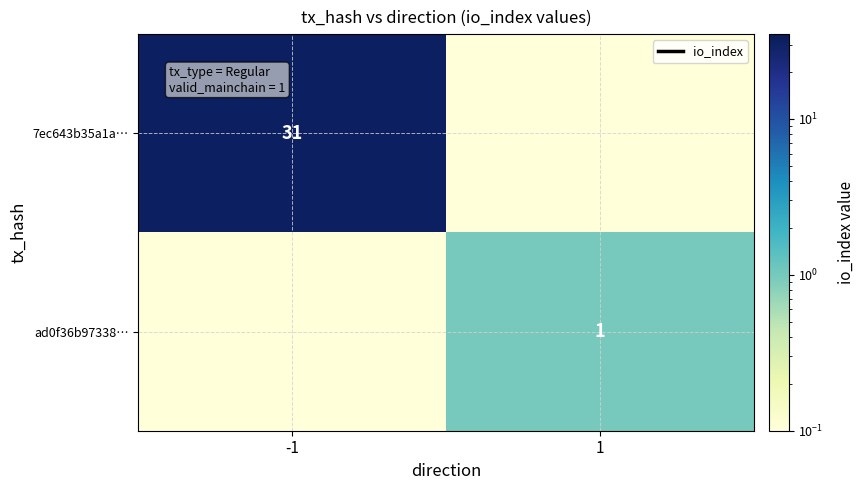

What is the sum of the 7ec643b35a1a… values at 1 and -1?

31.0